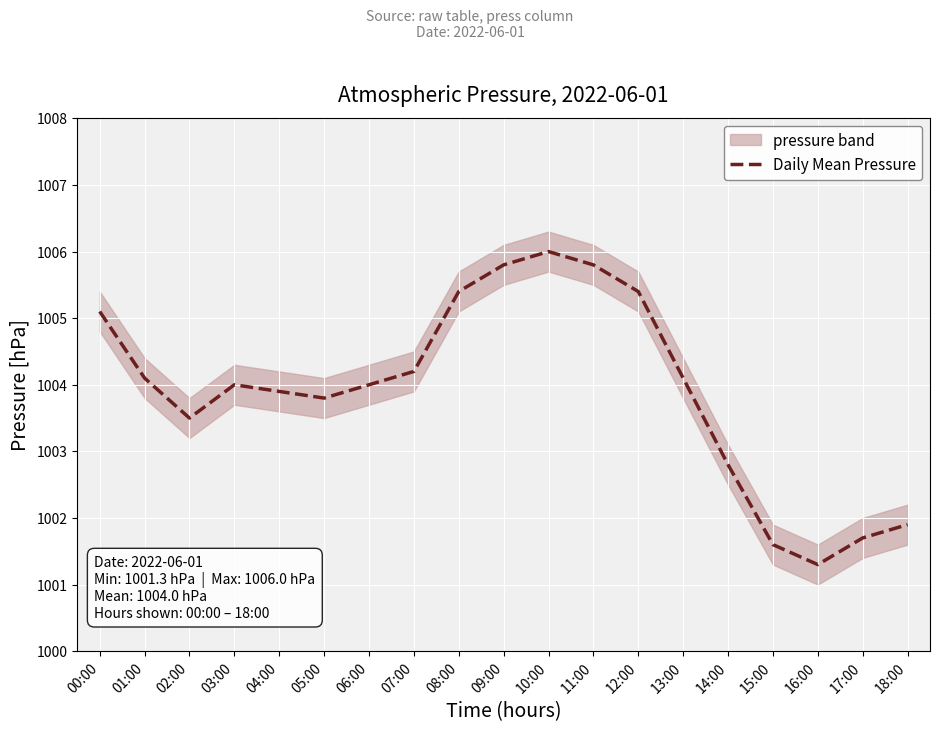

How many points are higher than both their immediate neighbors (excluding endpoints)?

2